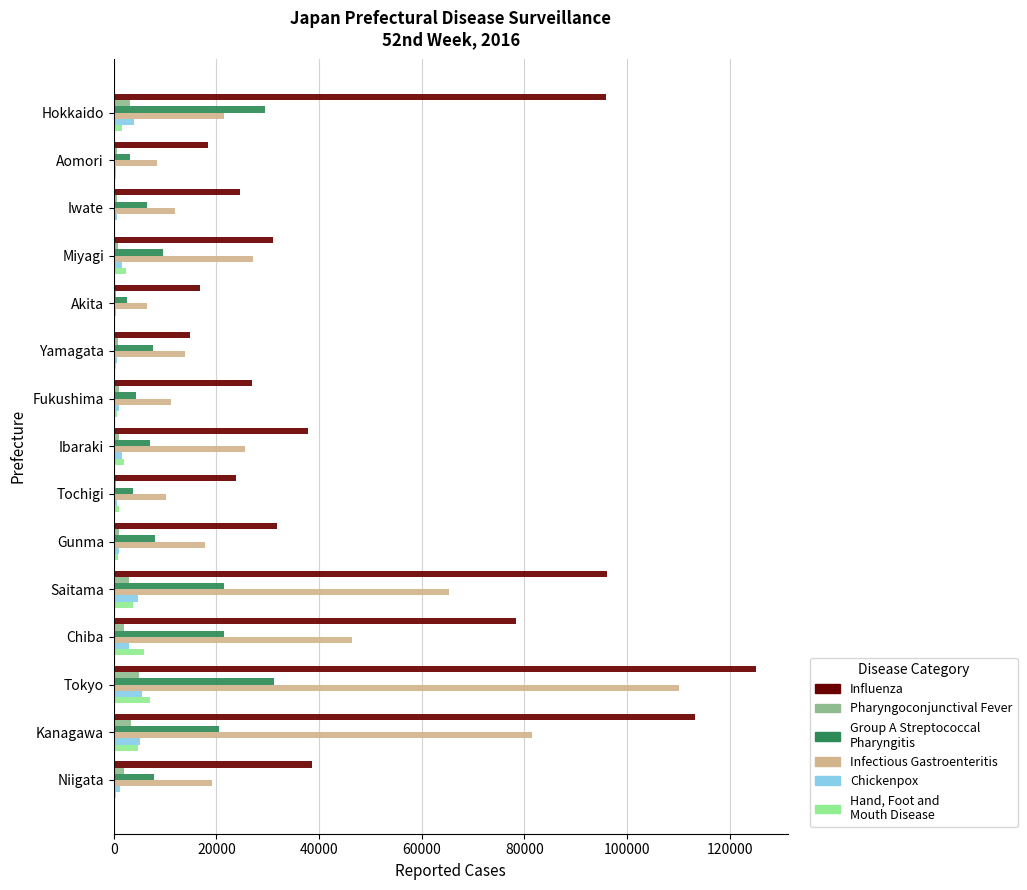

At which category is the sum across all series the highest?

Tokyo